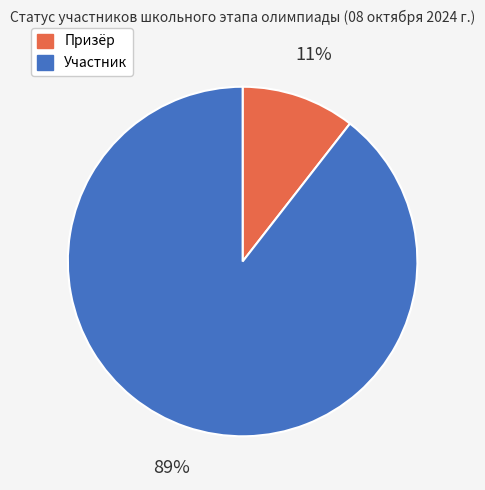

What is the majority slice?

Участник